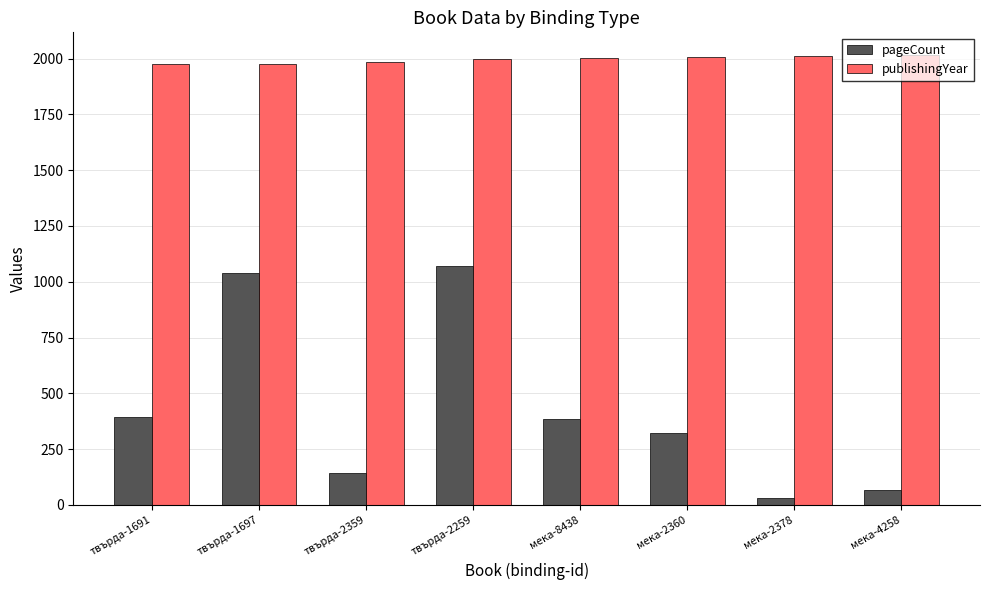

Is the value of publishingYear at твърда-1691 greater than the value of pageCount at мека-2378?

Yes